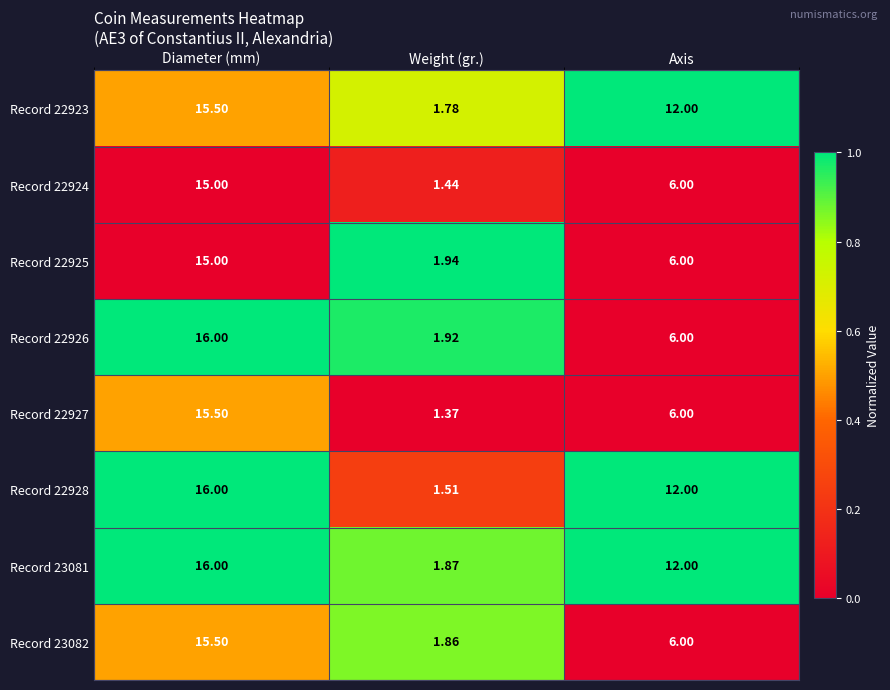

Where is Record 22924 nearest to the value 8?

Axis